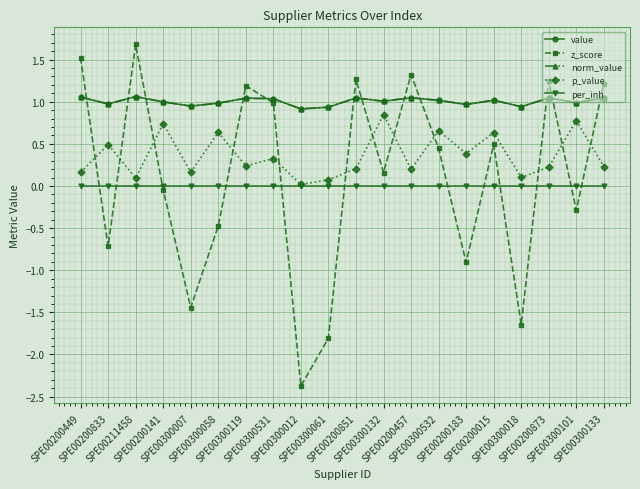

Does the chart have visible grid lines?

Yes